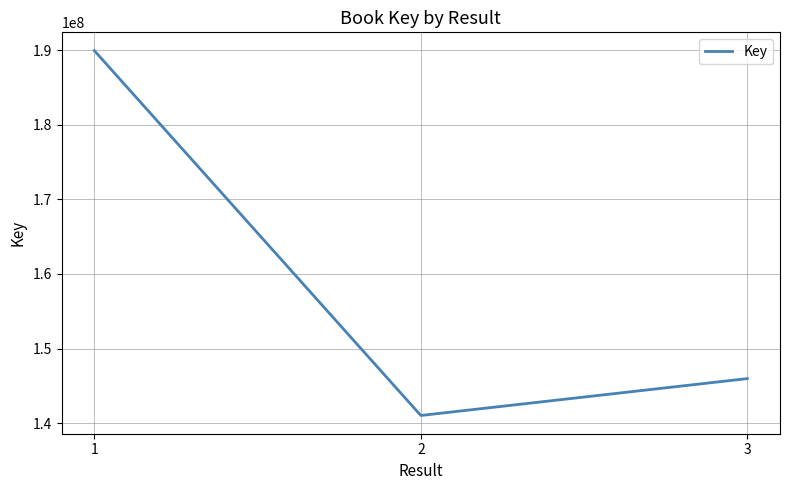

How many lines are shown in the chart?

1